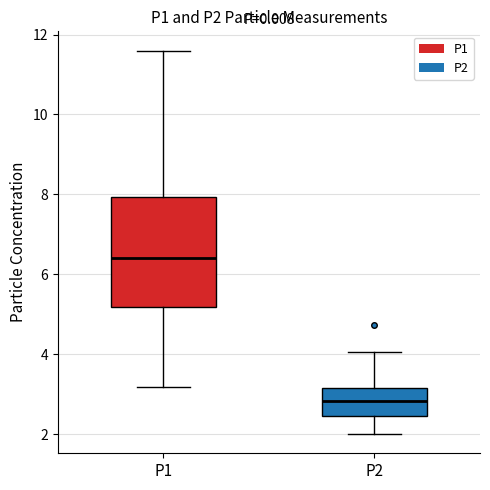

Which box has the lowest median line?

P2